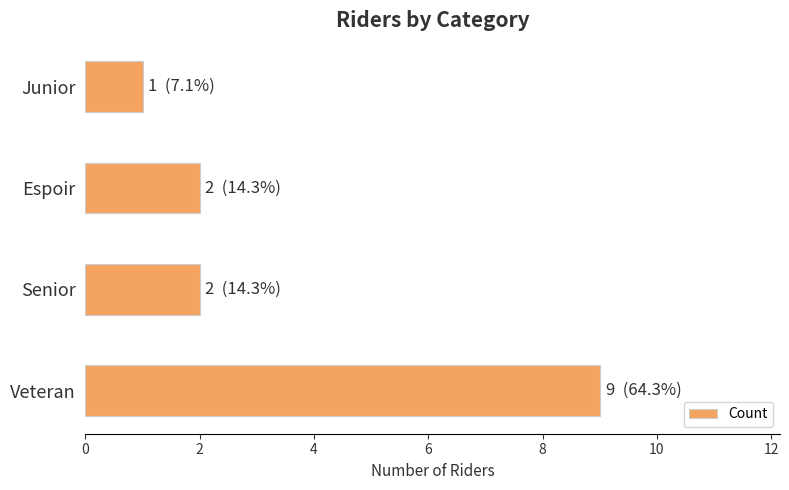

True or false: the data shows 2 at Espoir.

True